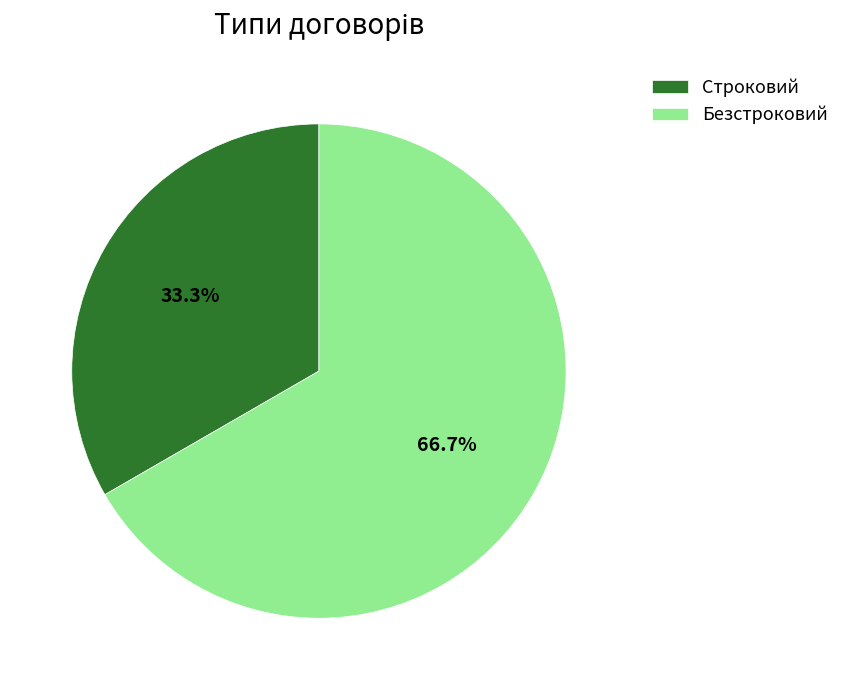

Rank the categories by value from lowest to highest.

Строковий, Безстроковий